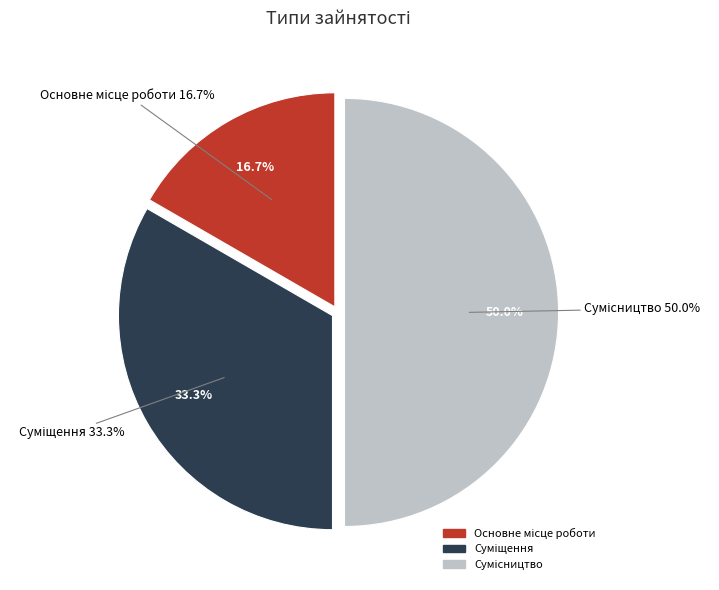

Count the number of slices in the pie.

3